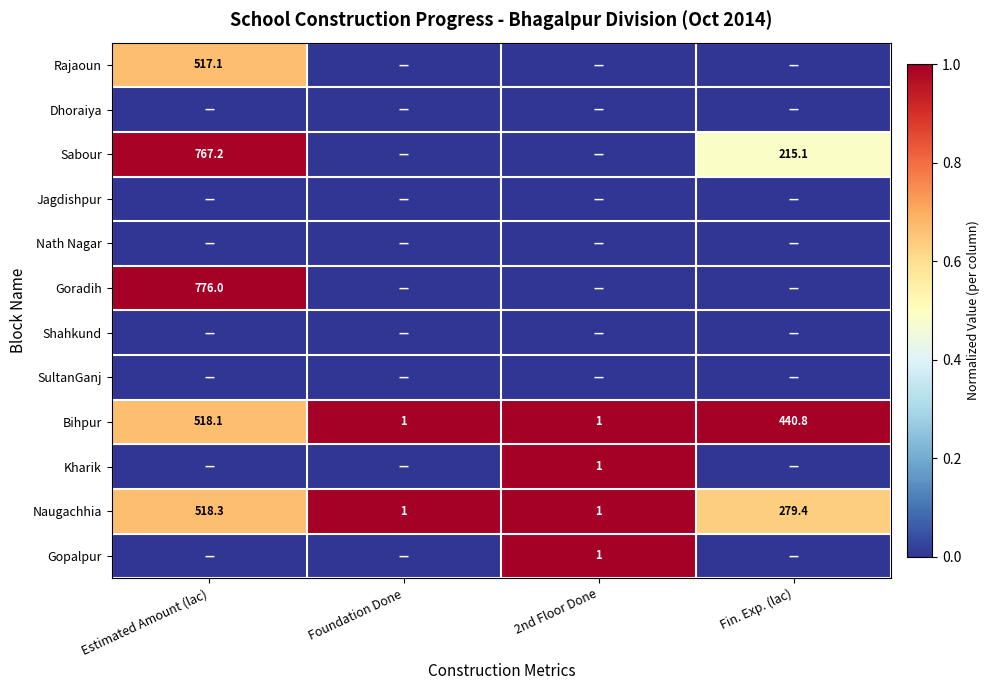

Is the value of Bihpur at Fin. Exp. (lac) greater than the value of Rajaoun at Estimated Amount (lac)?

No